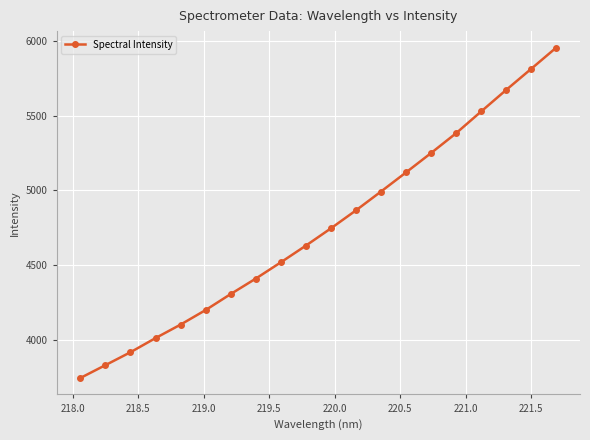

What is the value of the 14th point from the left?

5120.0